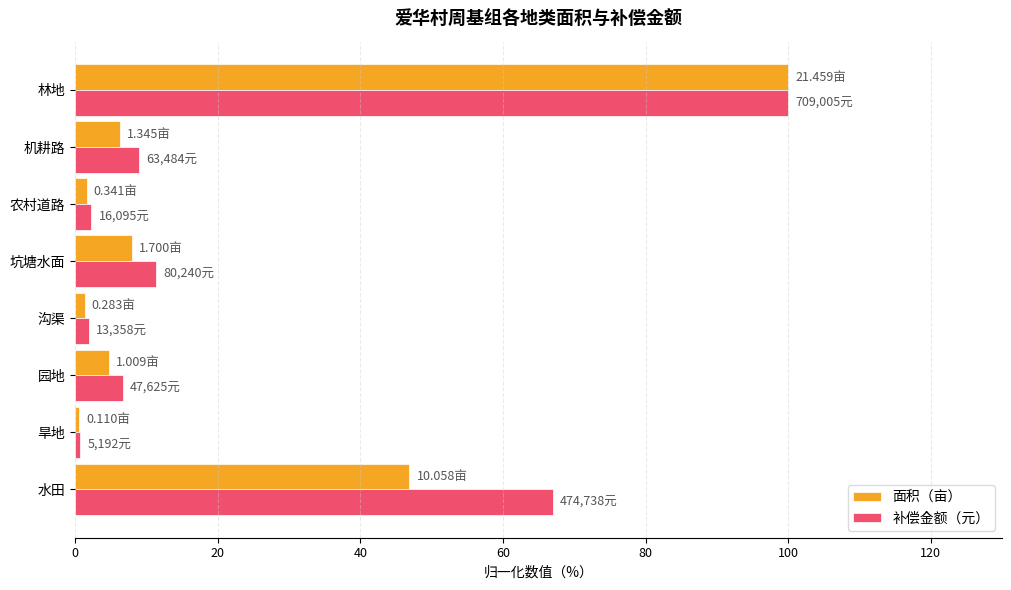

What is the difference between the maximum and second lowest values in the 面积（亩） series?

98.7